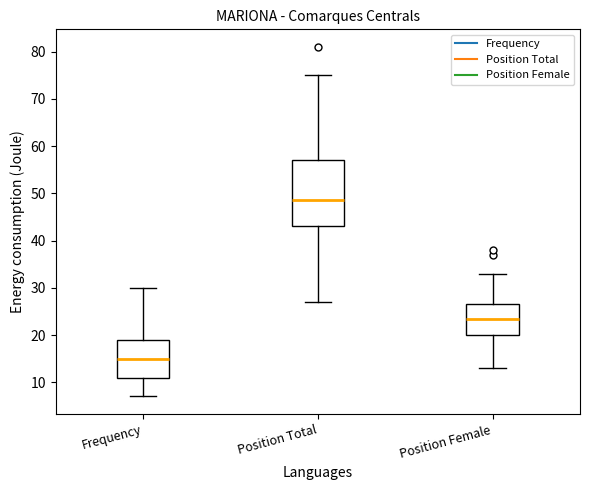

Reading left to right, transcribe this box plot: for each box, give where its median line is, the range the box spans, and where its two whiskers end, as read against the y-axis. The values are not printed on the chart, so give them approximately, as read against the axis.

Frequency: median 15, box 11 to 19, whiskers 7 to 30
Position Total: median 49, box 43 to 57, whiskers 27 to 75
Position Female: median 24, box 20 to 27, whiskers 13 to 33